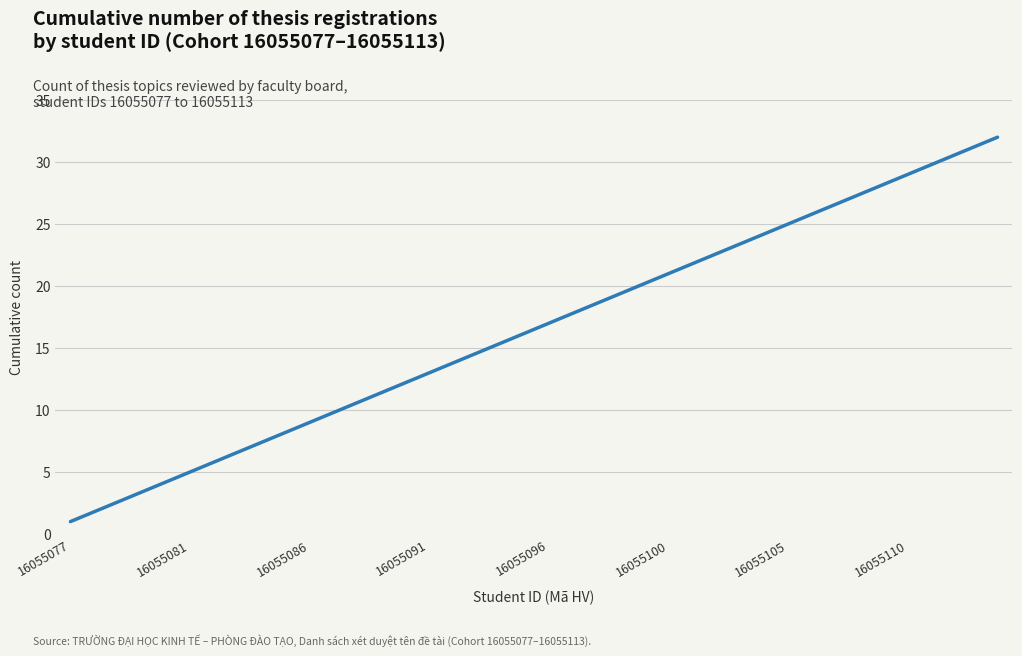

What is the maximum value shown in the chart?

32